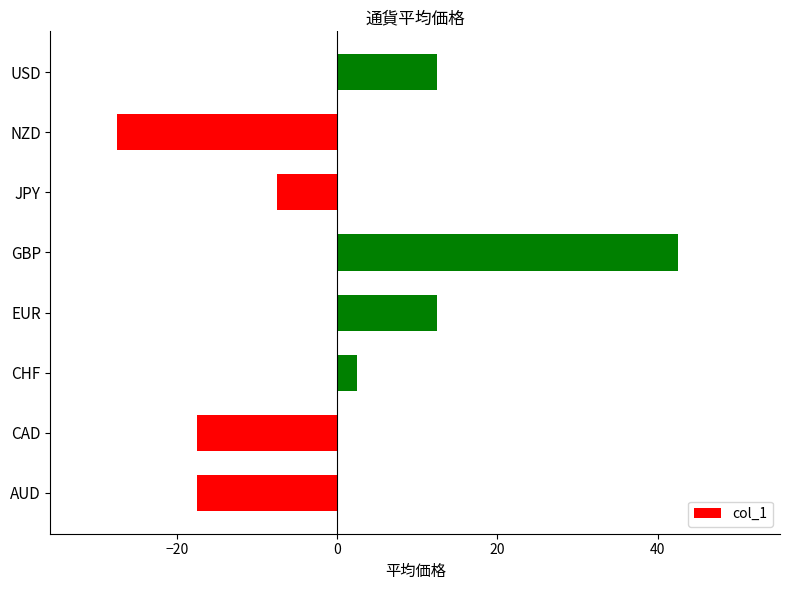

True or false: the data shows 4.7 at USD.

False